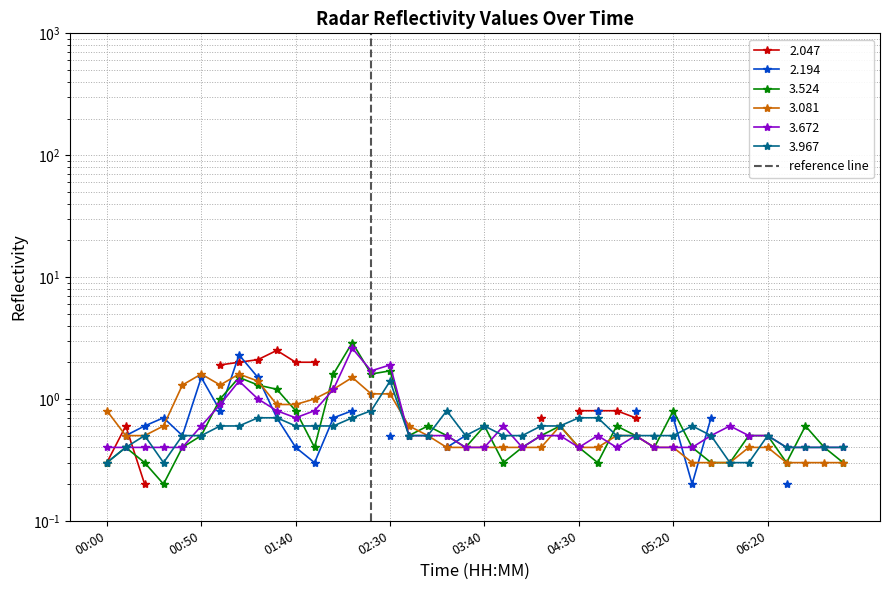

List the labels in order of value, smallest first.

00:00, 00:50